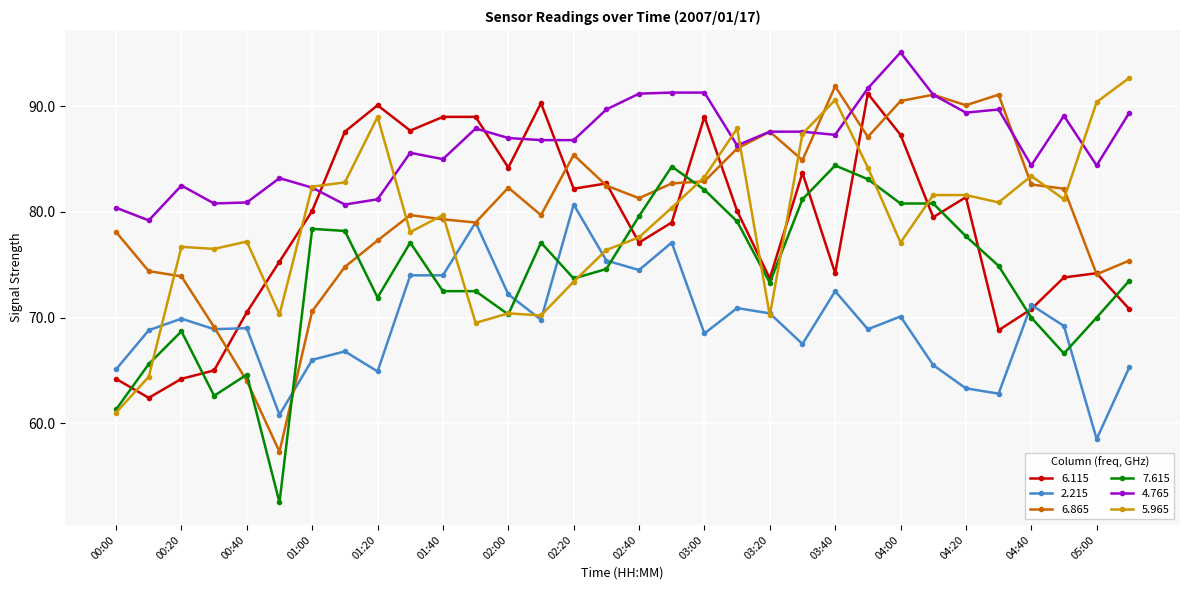

True or false: 5.965 has more than 2 points higher than both neighbors.

True